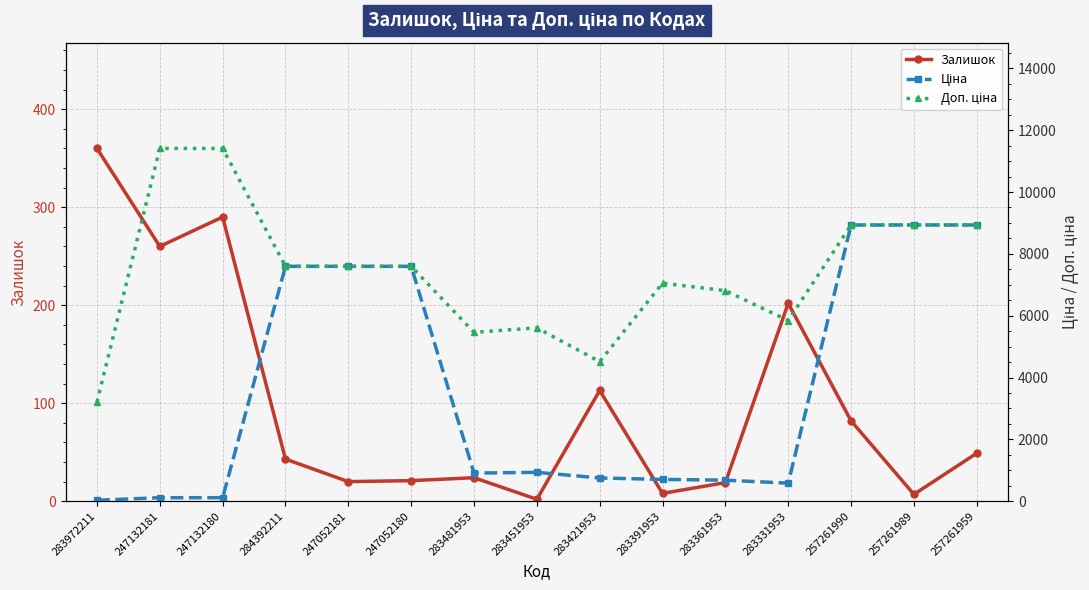

Rank the series by their average value, from highest to lowest.

Доп. ціна, Ціна, Залишок